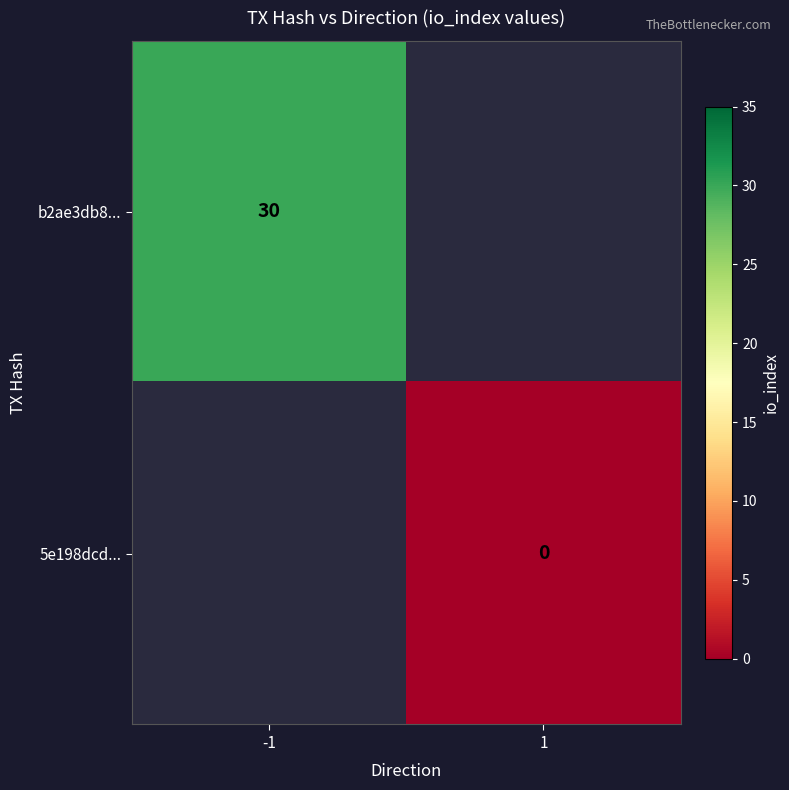

The value of b2ae3db8... at -1 is 30. True or false?

True